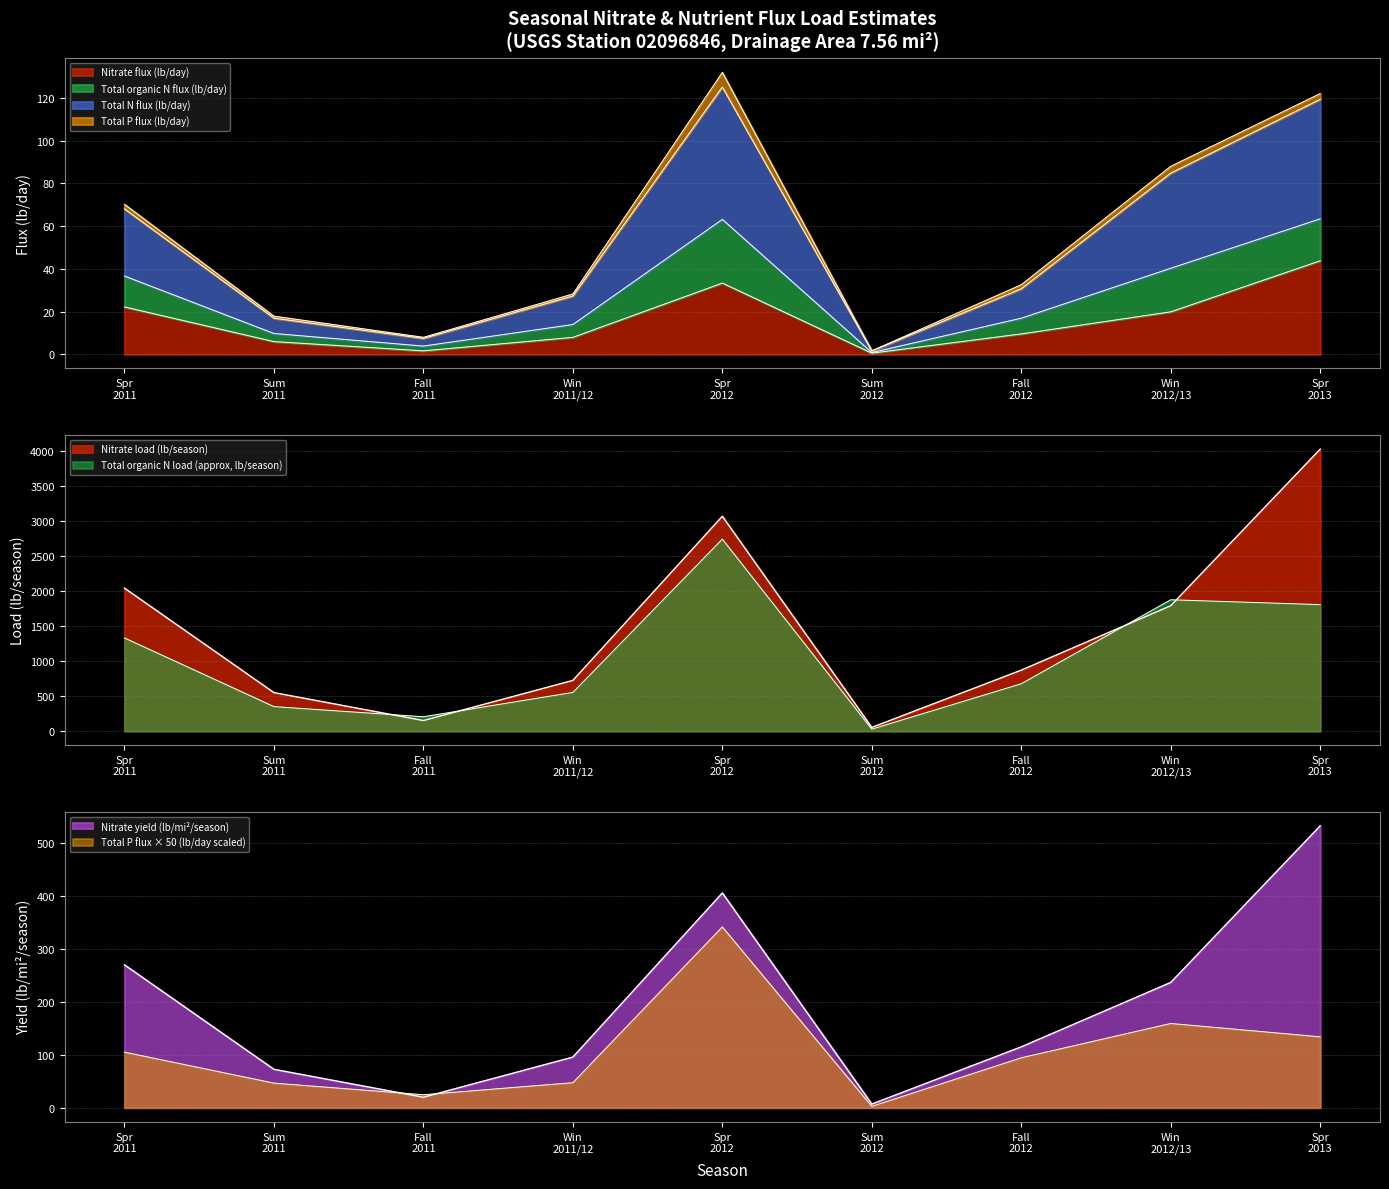

In Total N flux (lb/day), how many points are higher than both neighbors (excluding endpoints)?

1